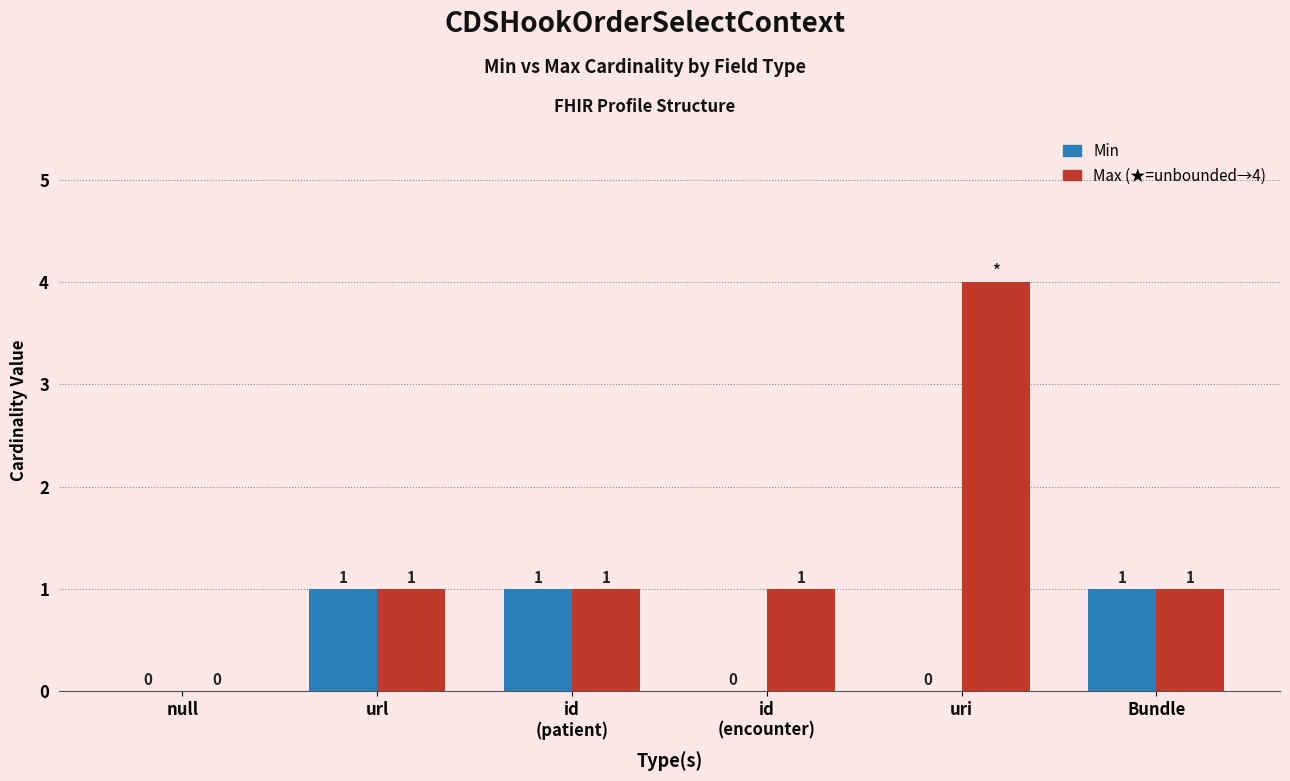

Which label corresponds to the largest value in the chart?

uri